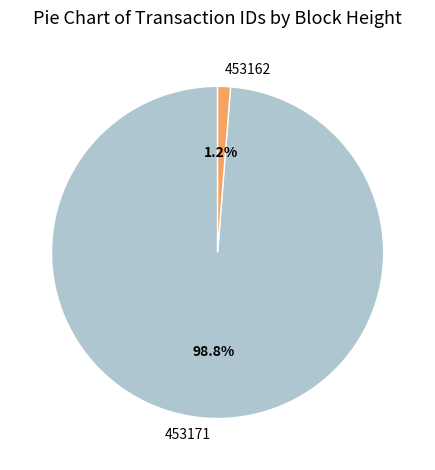

Count the number of slices in the pie.

2